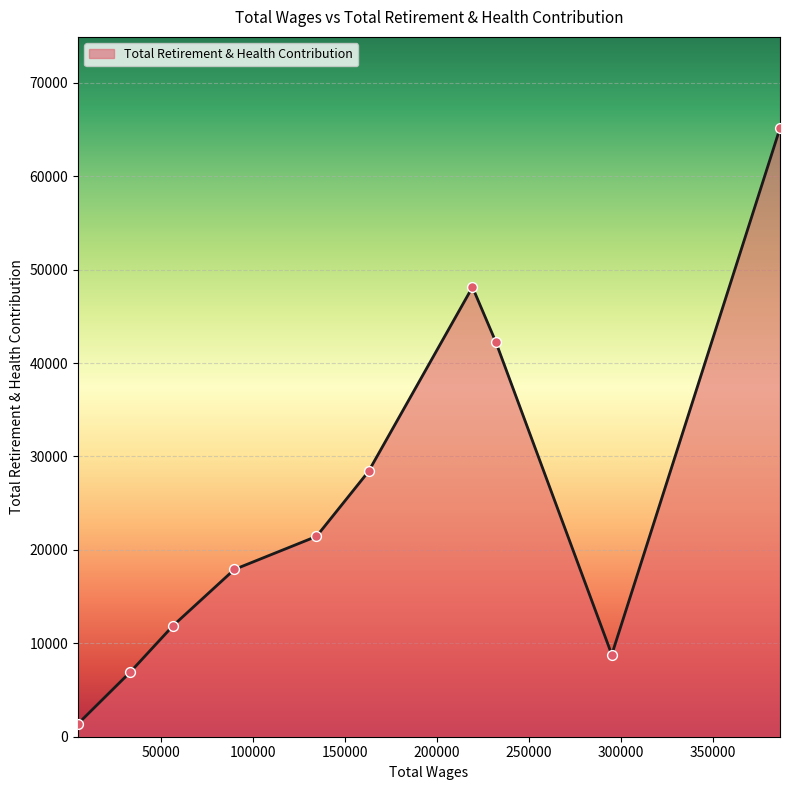

What is the maximum value shown in the chart?

65148